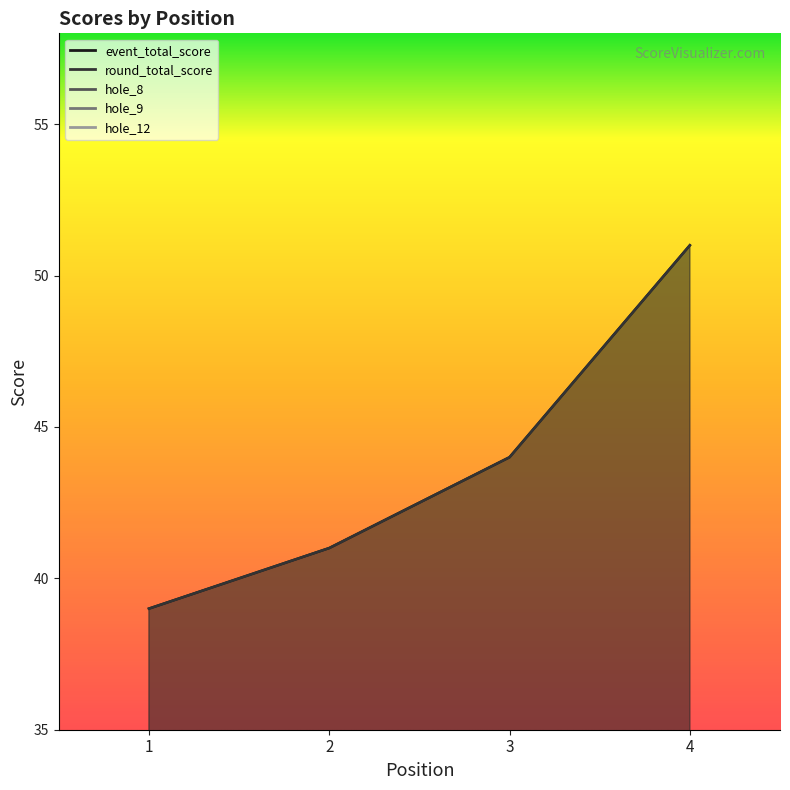

At how many categories does at least one series exceed 10?

4